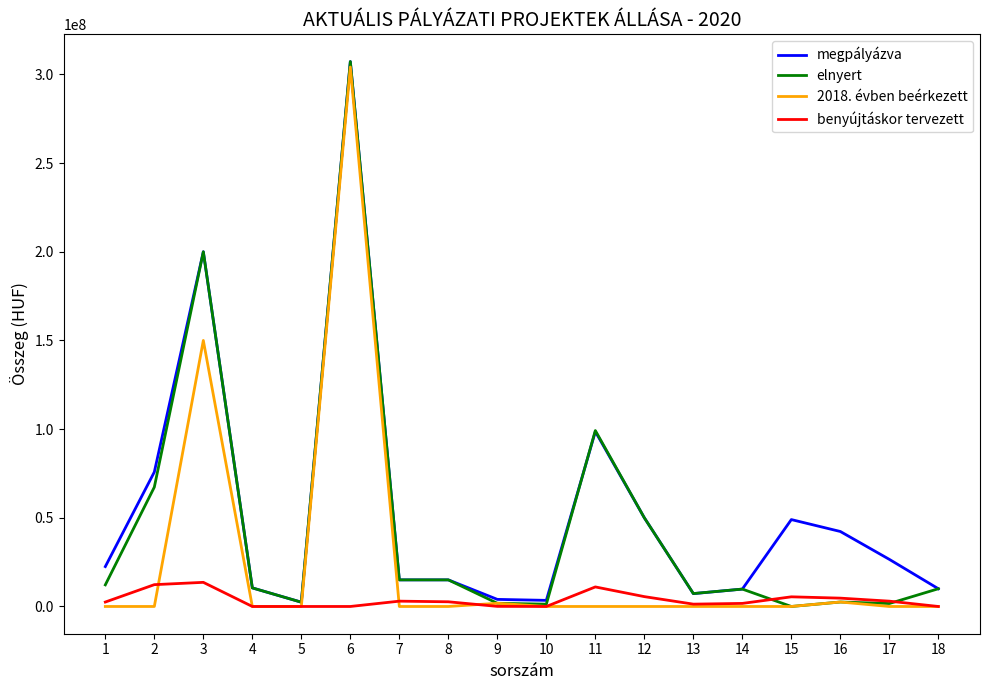

How many lines are shown in the chart?

4